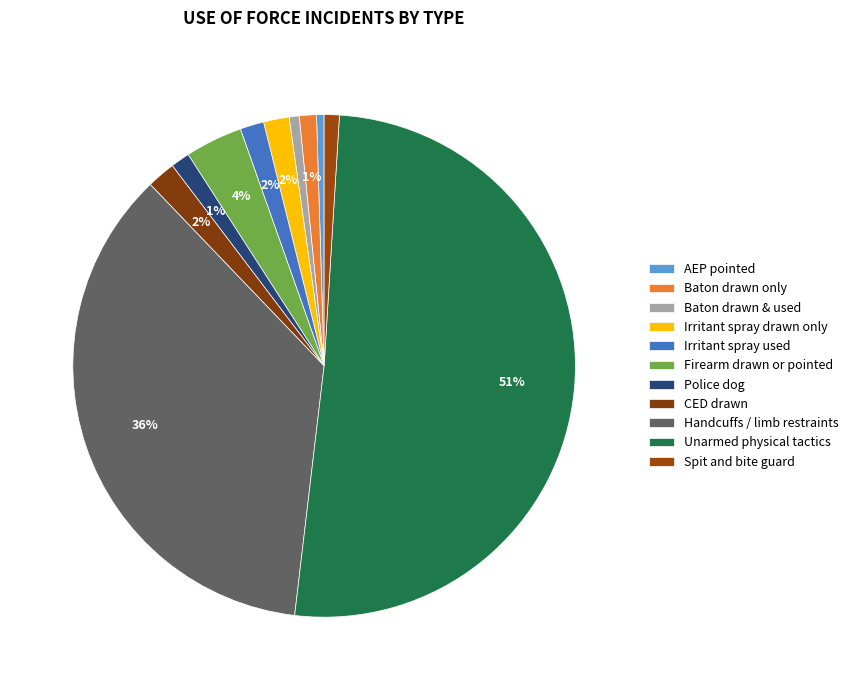

How many slices are in this pie chart?

11